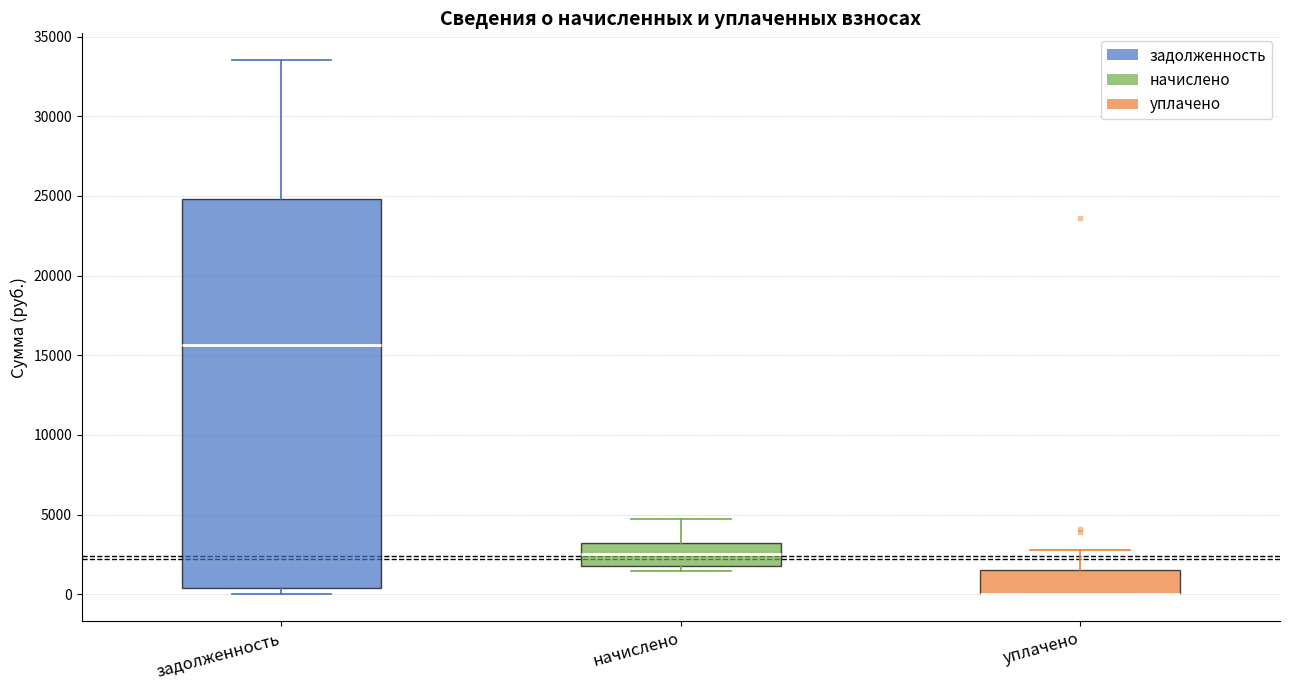

Reading left to right, transcribe this box plot: for each box, give where its median line is, the range the box spans, and where its two whiskers end, as read against the y-axis. The values are not printed on the chart, so give them approximately, as read against the axis.

задолженность: median 15500, box 500 to 25000, whiskers 0 to 33500
начислено: median 2500, box 1500 to 3000, whiskers 1500 (just below the box's lower edge) to 4500
уплачено: median 0 (drawn on the box's lower edge), box 0 to 1500, whiskers 0 to 2500